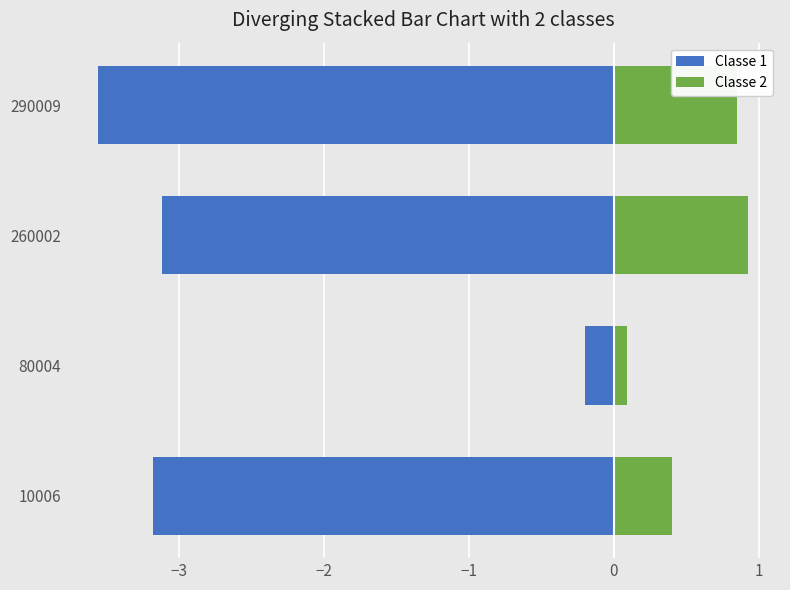

Count the number of categories in the chart.

4